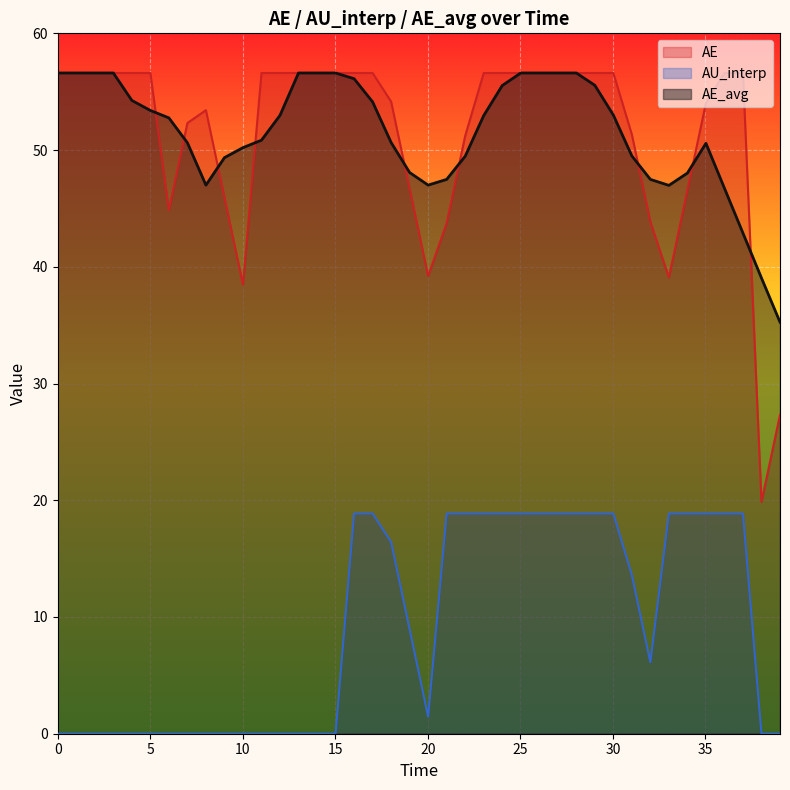

True or false: AE_avg has more than 1 interior local peaks.

False